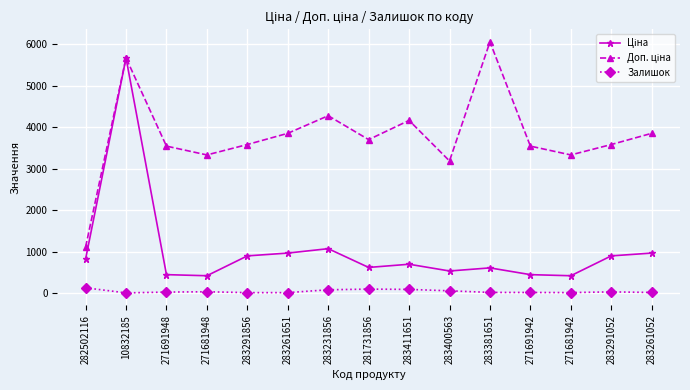

How many series are shown in this chart?

3